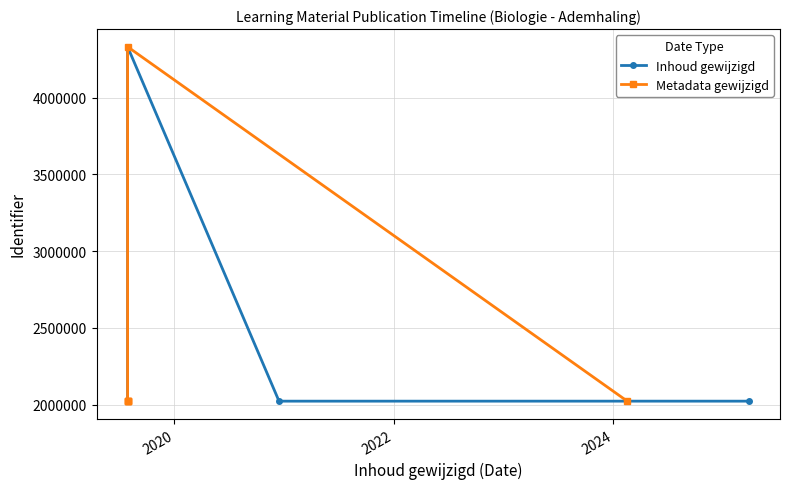

How many times do Metadata gewijzigd and Inhoud gewijzigd cross each other?

1